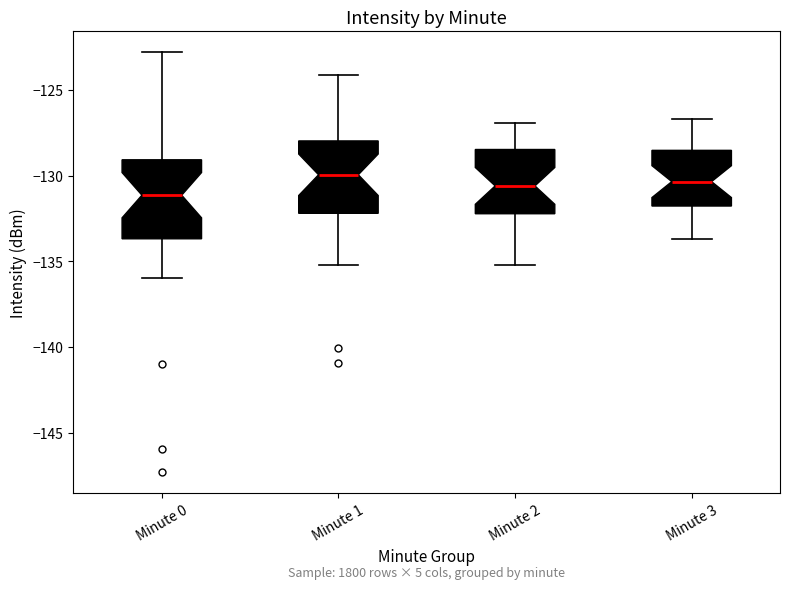

Reading left to right, transcribe this box plot: for each box, give where its median line is, the range the box spans, and where its two whiskers end, as read against the y-axis. The values are not printed on the chart, so give them approximately, as read against the axis.

Minute 0: median -131.0, box -133.5 to -129.0, whiskers -136.0 to -123.0
Minute 1: median -130.0, box -132.0 to -128.0, whiskers -135.0 to -124.0
Minute 2: median -130.5, box -132.0 to -128.5, whiskers -135.0 to -127.0
Minute 3: median -130.5, box -132.0 to -128.5, whiskers -133.5 to -126.5